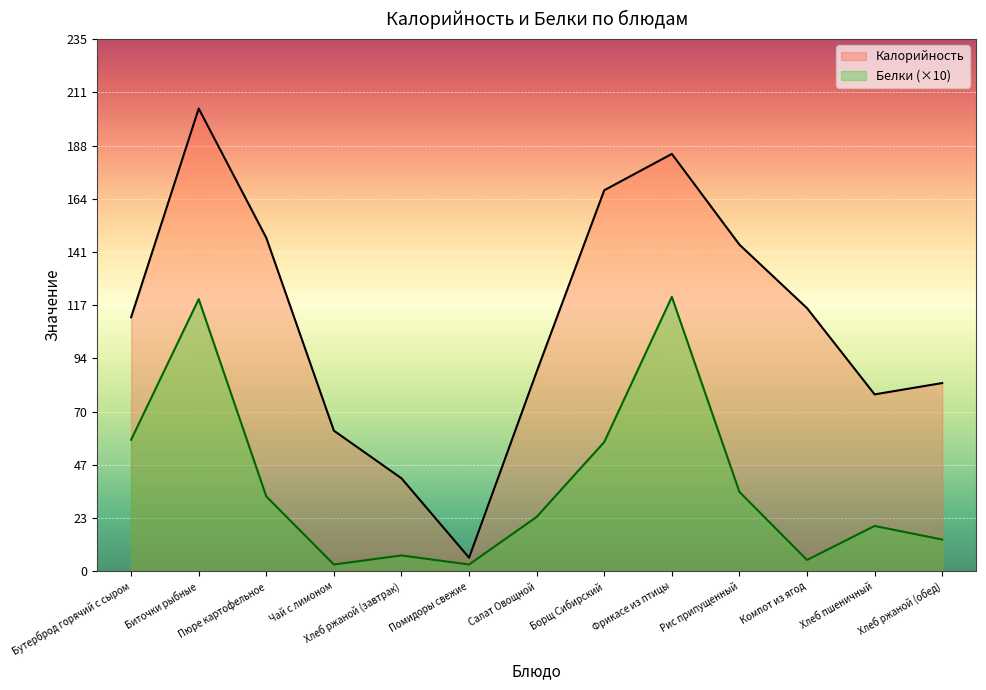

What is the approximate value of Калорийность at Помидоры свежие, to the nearest 10?

10